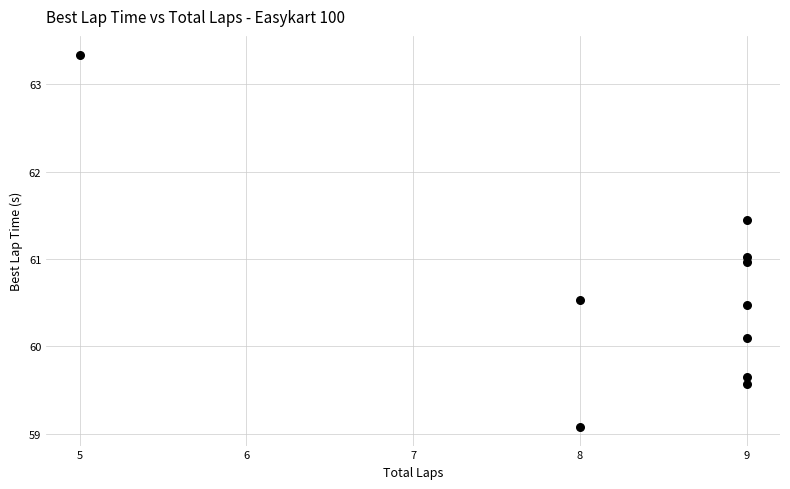

What is the range of X values (max minus min)?

4.0